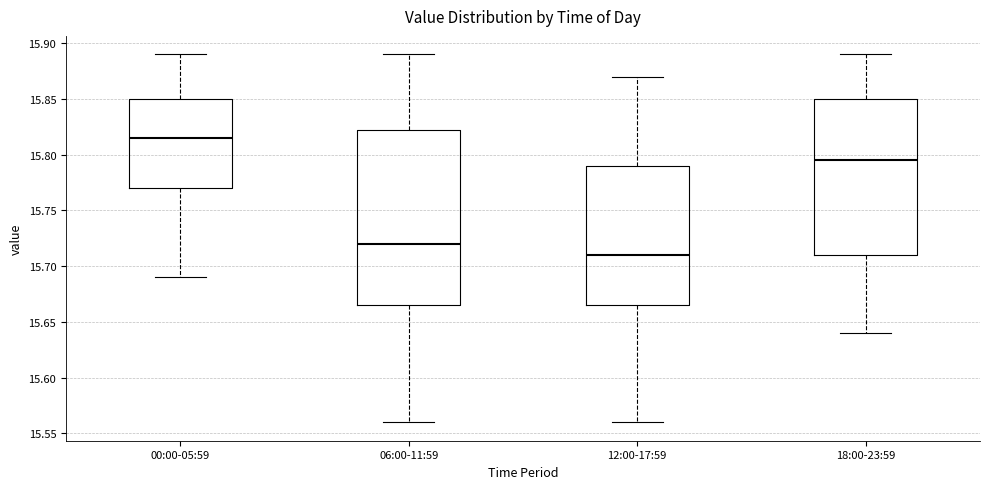

Reading left to right, read every box against the y-axis: the position of its median line, the range the box covers, and the ends of its whiskers. The values are not printed on the chart, so give them approximately, as read against the axis.

00:00-05:59: median 15.815, box 15.770 to 15.850, whiskers 15.690 to 15.890
06:00-11:59: median 15.720, box 15.665 to 15.825, whiskers 15.560 to 15.890
12:00-17:59: median 15.710, box 15.665 to 15.790, whiskers 15.560 to 15.870
18:00-23:59: median 15.795, box 15.710 to 15.850, whiskers 15.640 to 15.890